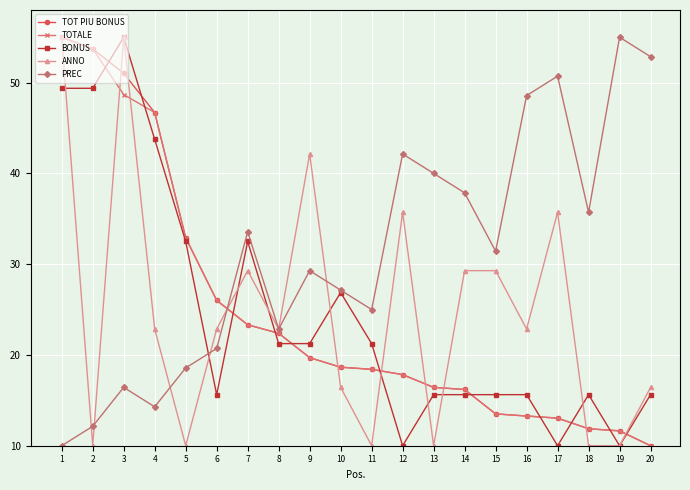

At which label does BONUS first exceed 21?

1